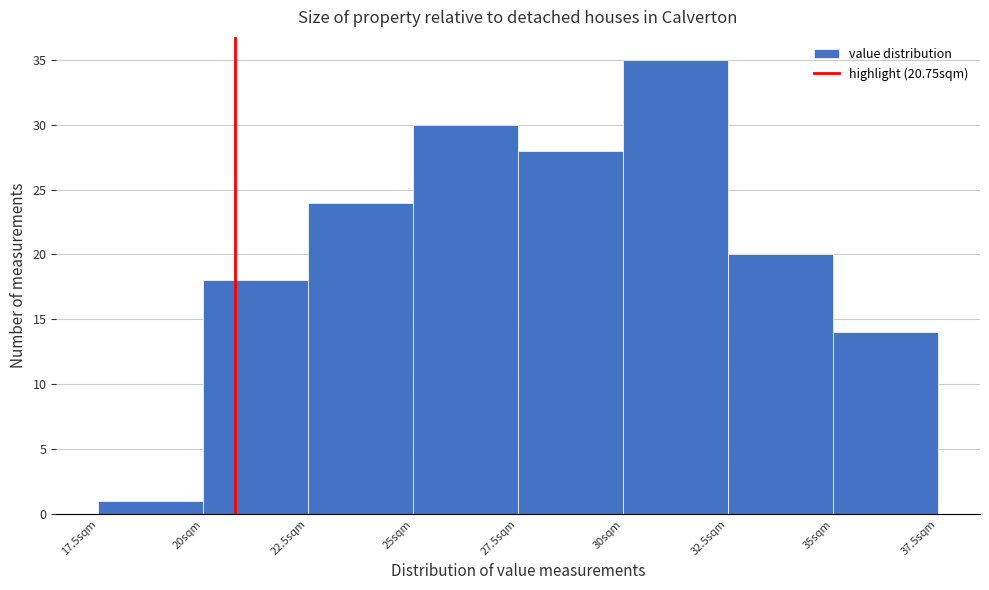

Over which range of the x-axis is the bar tallest?

30.0 to 32.5